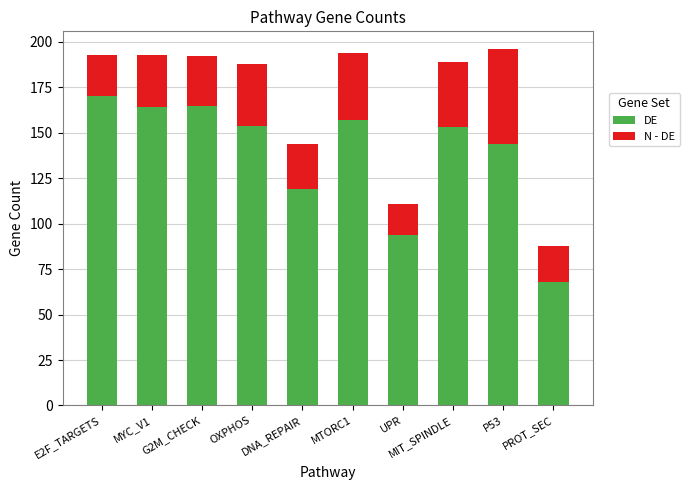

Are the bars horizontal?

No